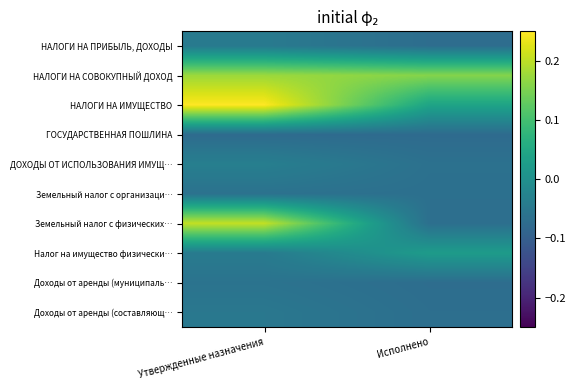

What is the total value across all series at Исполнено?

-0.3